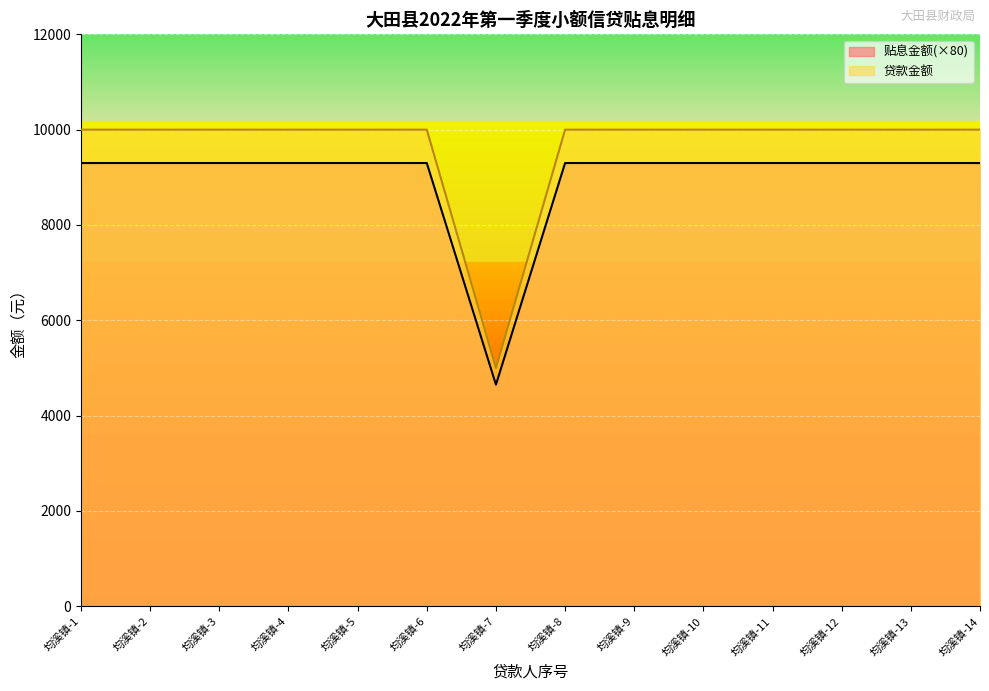

Where is the first local minimum for 贷款金额?

均溪镇-7